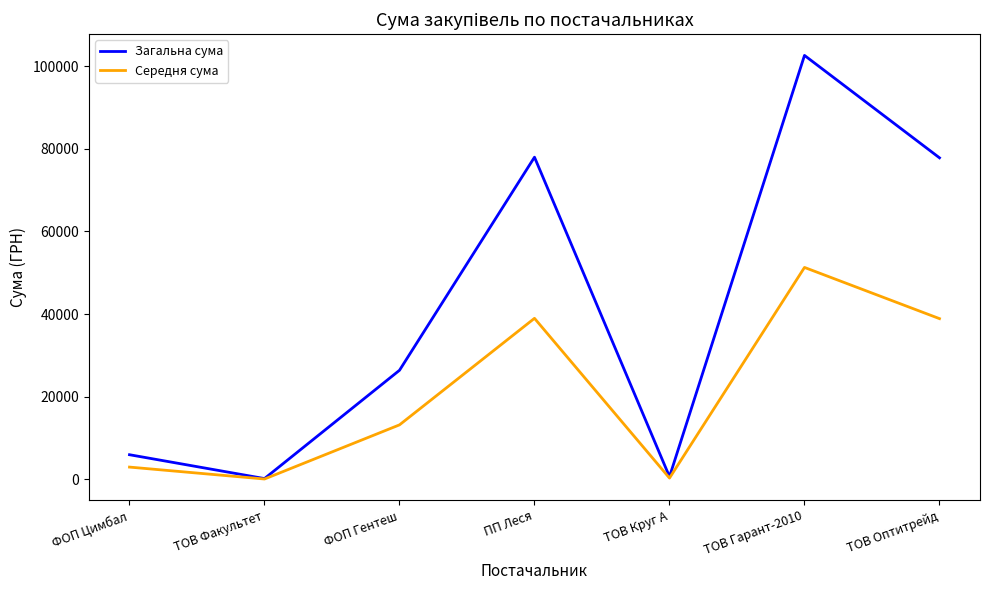

At how many categories does at least one series exceed 88544?

1